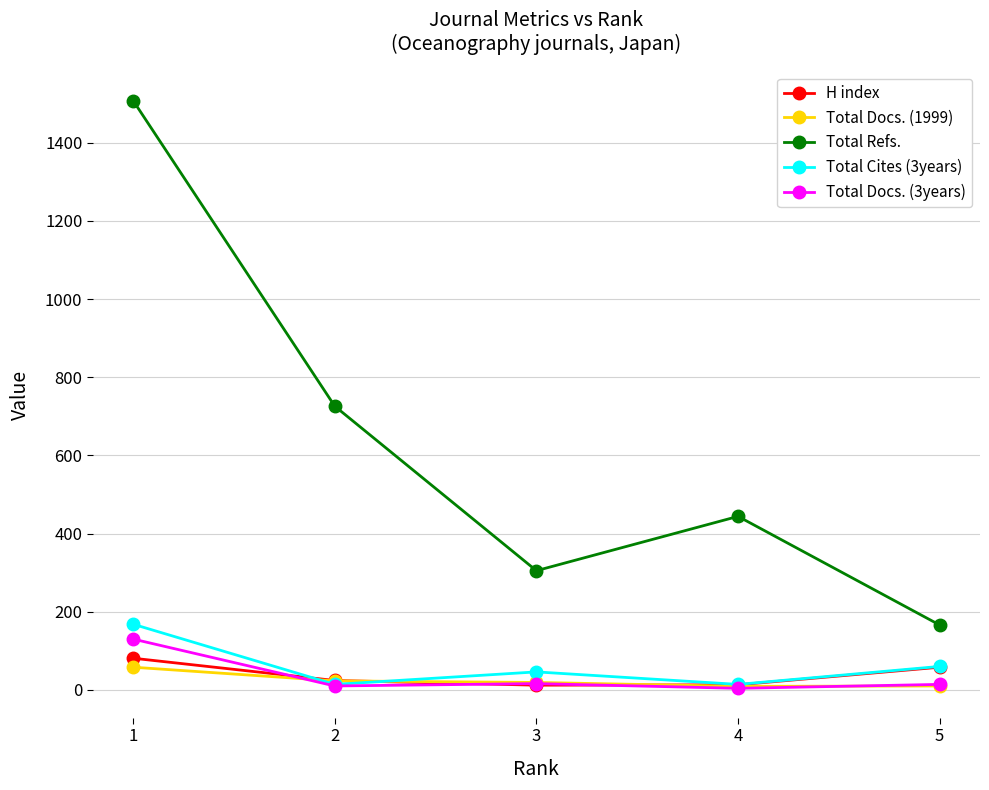

At which category does Total Refs. reach its first local peak?

4